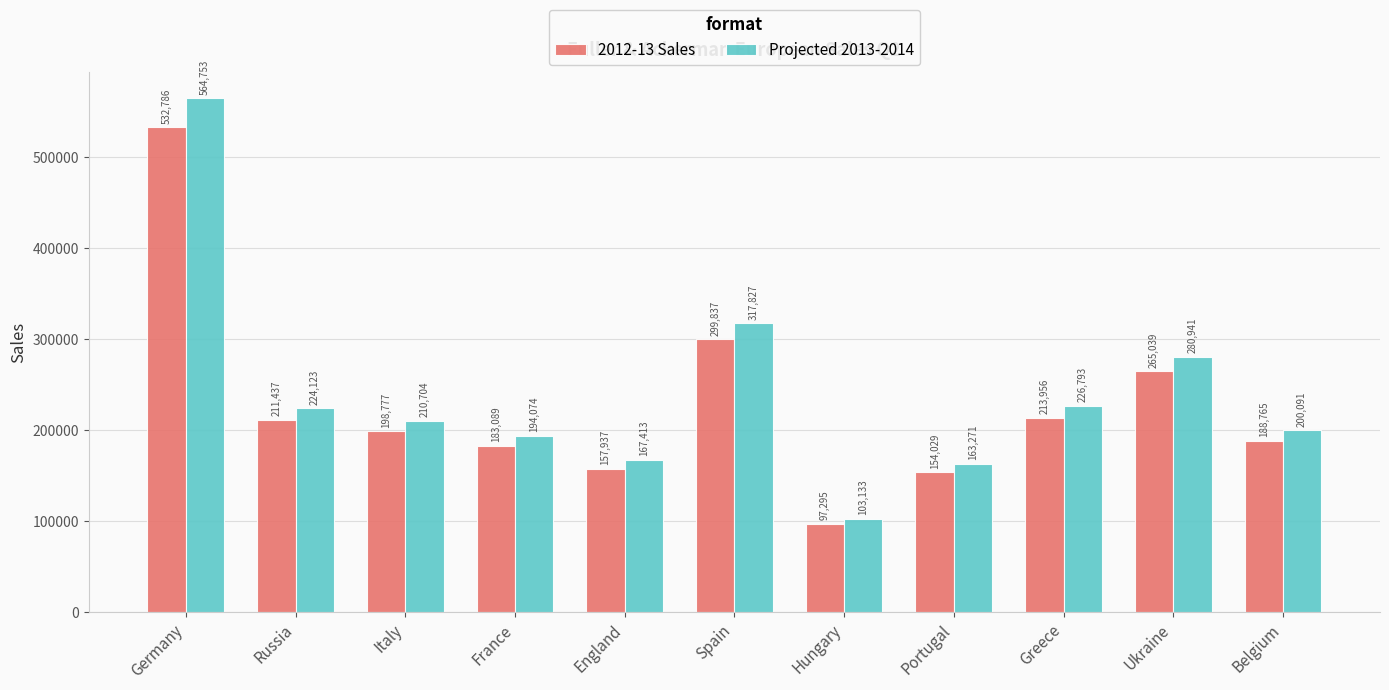

Rank the series by their maximum value, from lowest to highest.

2012-13 Sales, Projected 2013-2014